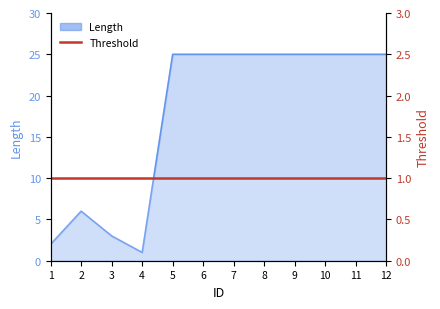

List the labels in order of value, largest first.

5, 6, 7, 8, 9, 10, 11, 12, 2, 3, 1, 4